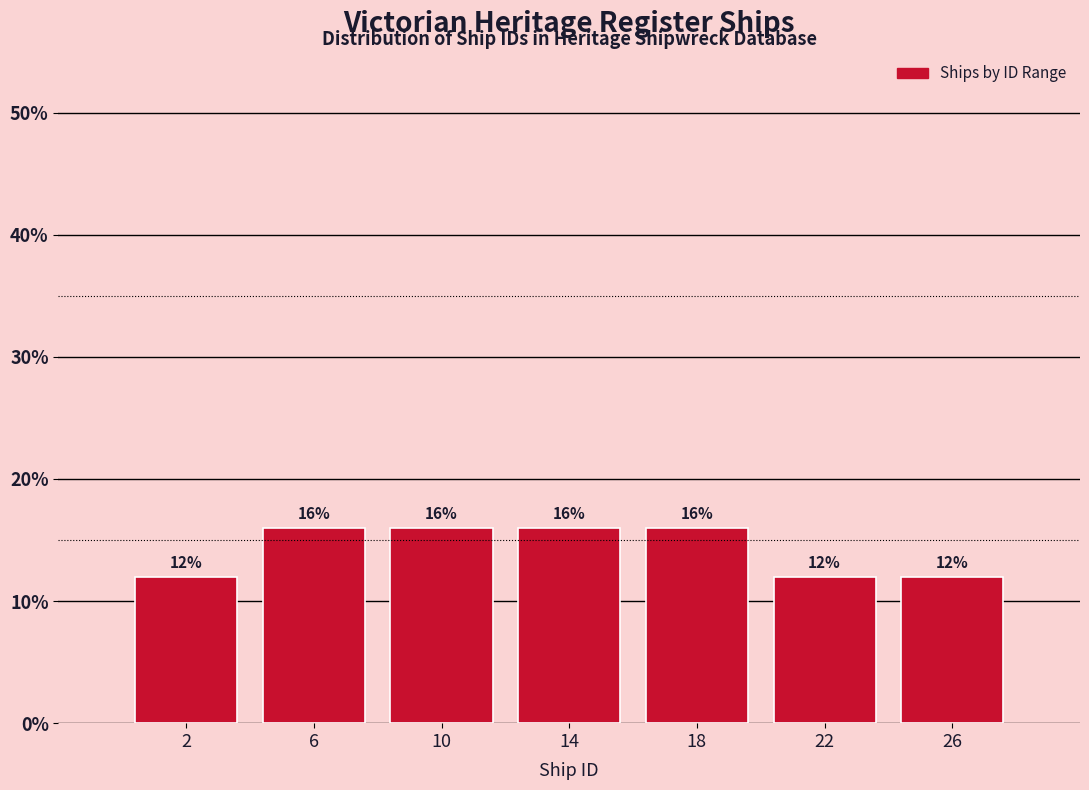

Reading left to right, transcribe this chart: for each bar, give the range it covers on the x-axis and its height.

0 to 4: 12
4 to 8: 16
8 to 12: 16
12 to 16: 16
16 to 20: 16
20 to 24: 12
24 to 28: 12